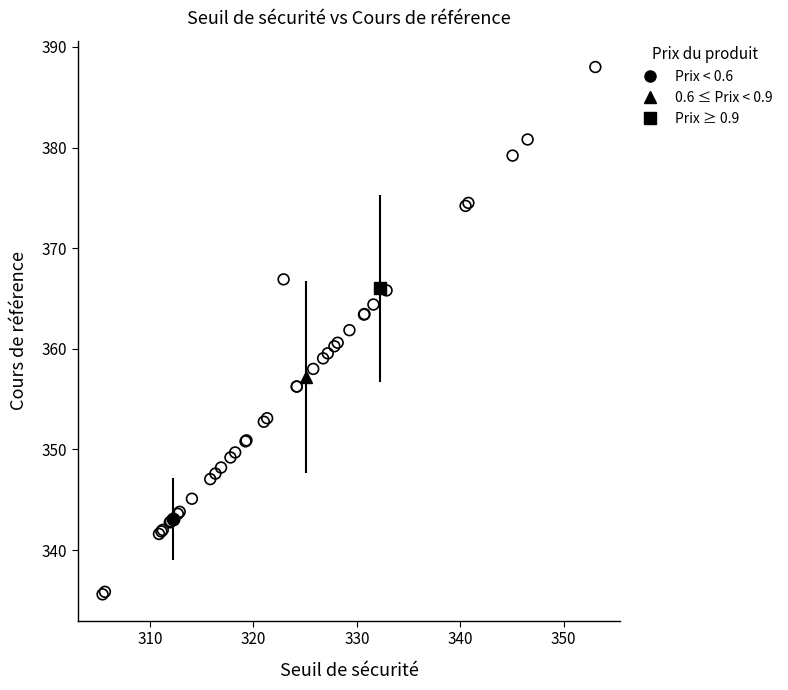

What are all the series names shown in the legend?

Prix < 0.6, 0.6 ≤ Prix < 0.9, Prix ≥ 0.9